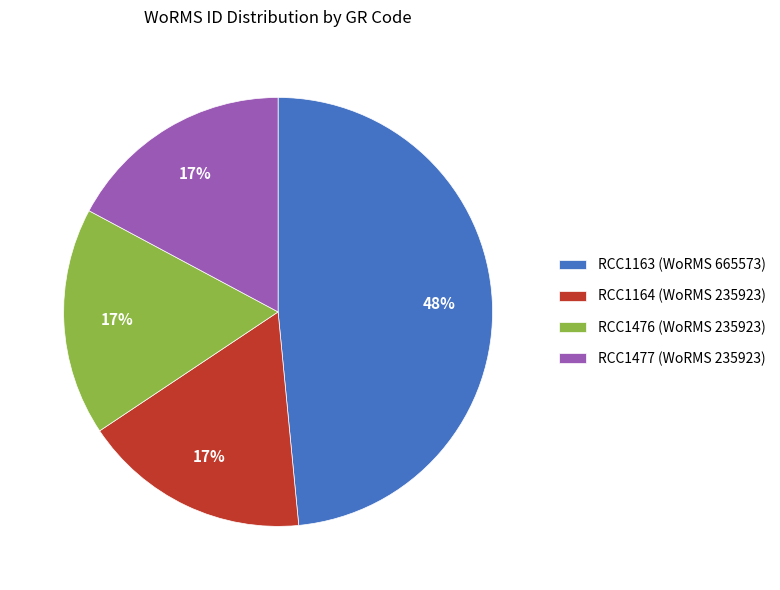

Does RCC1476 (WoRMS 235923) account for over 50% of the chart?

No